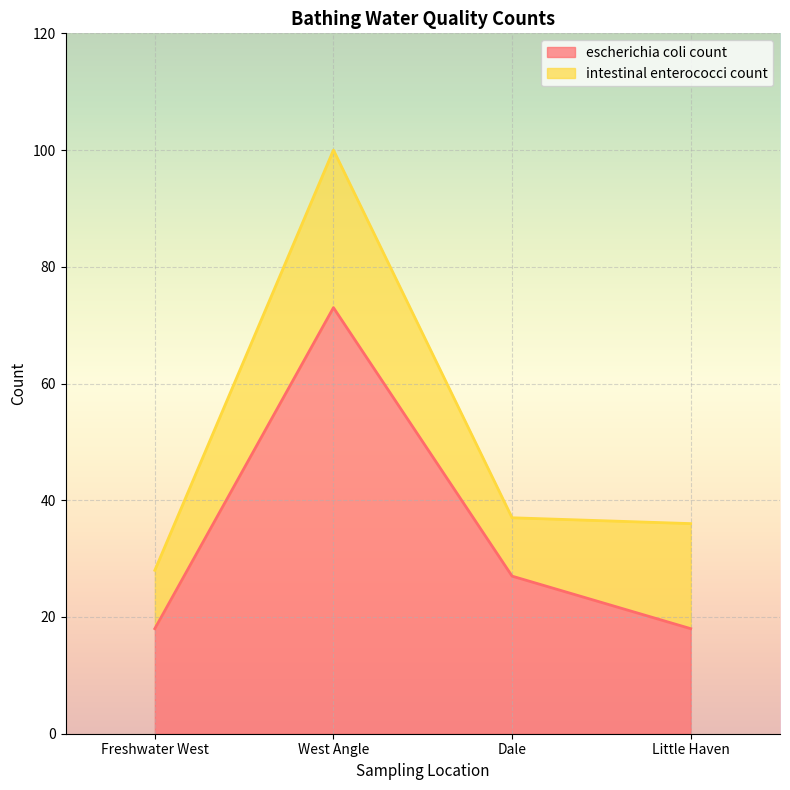

Does the chart display data point markers on the line(s)?

No